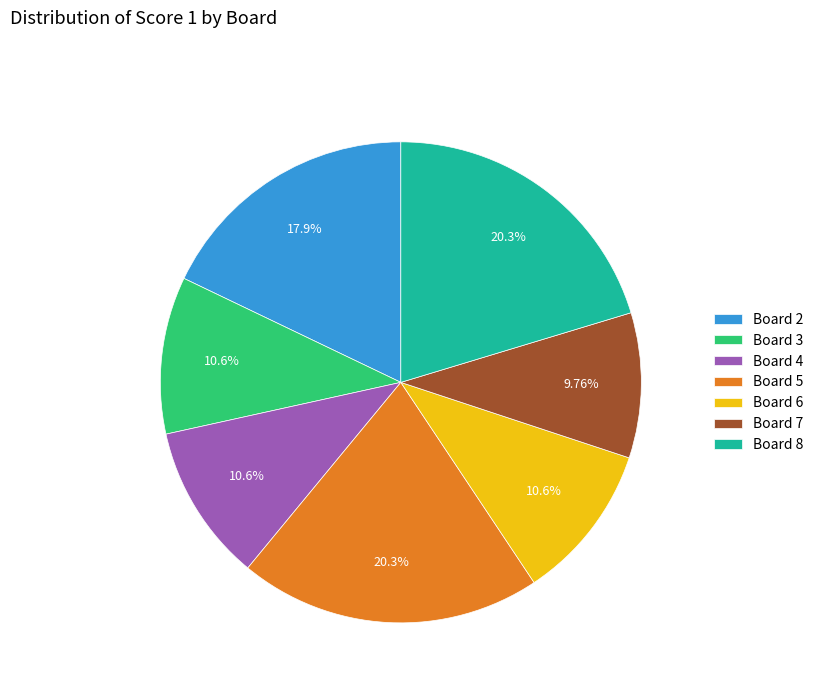

Approximately how many times larger is the value at Board 8 compared to Board 2?

1.1